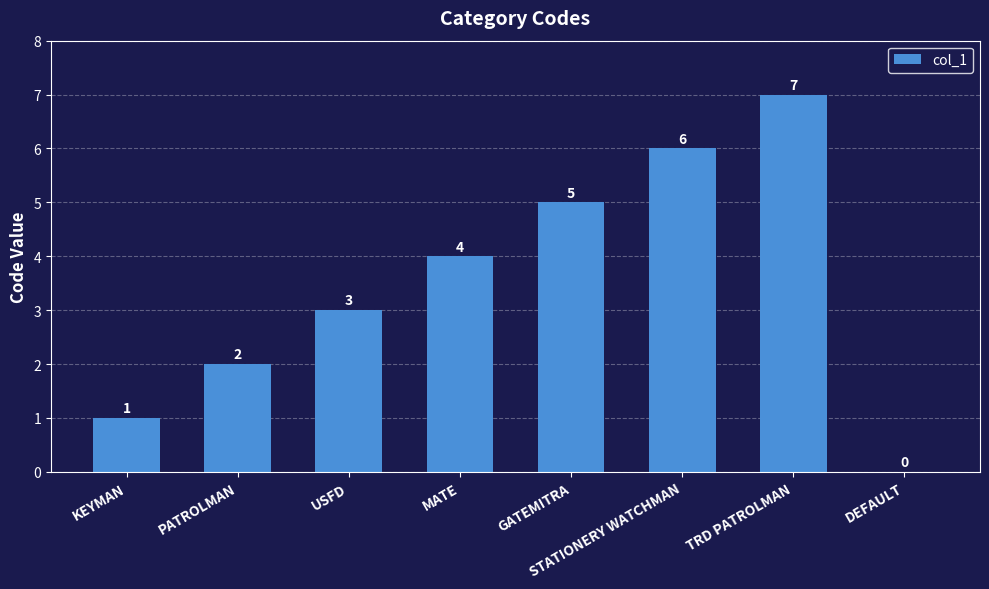

Count the values in the range 2 to 6.

5